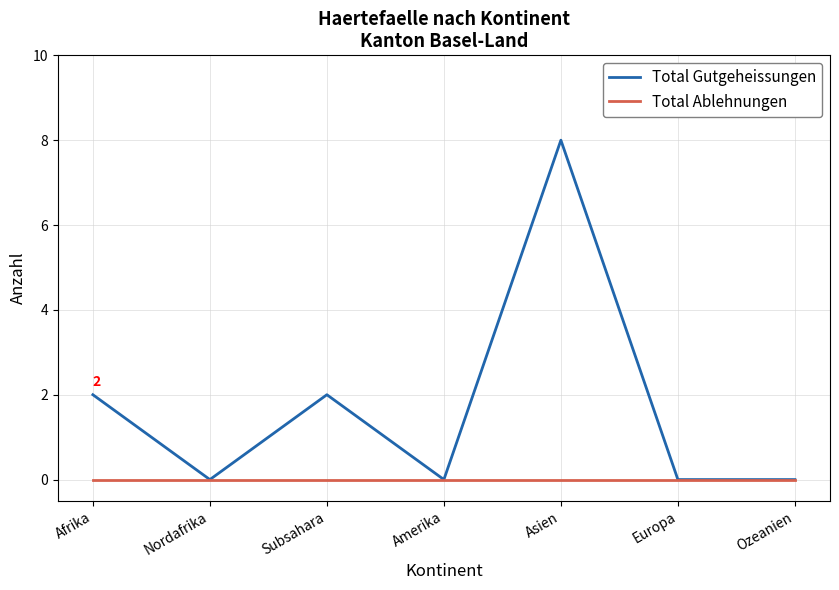

How many lines are shown in the chart?

2